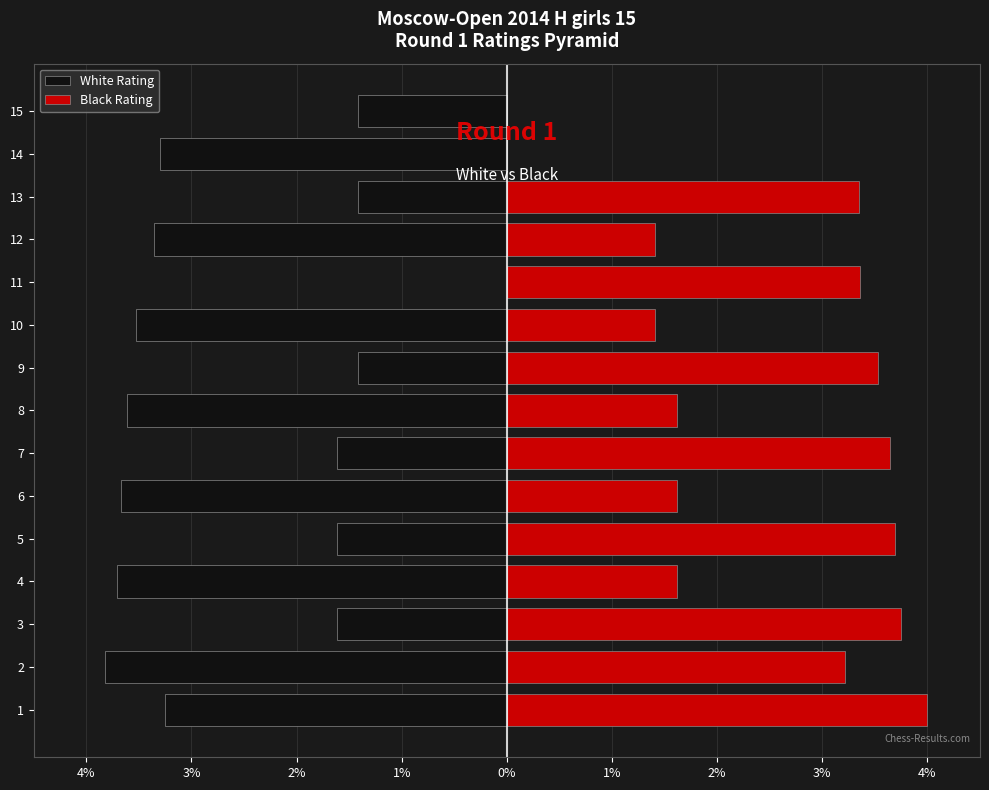

What is the value of the White Rating bar at the 10th from the left?

-3.5